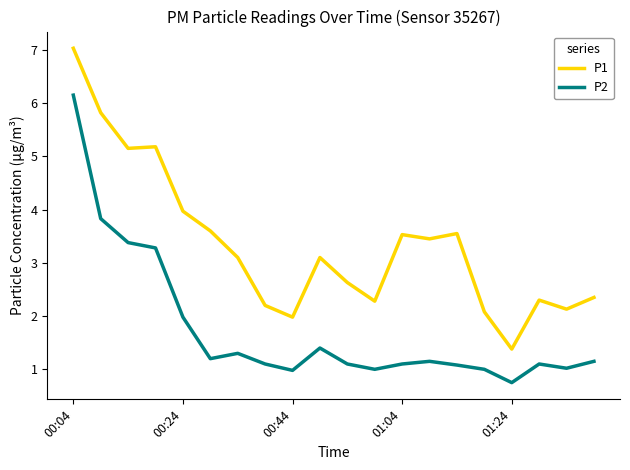

True or false: P2 and P1 intersect in this chart.

False